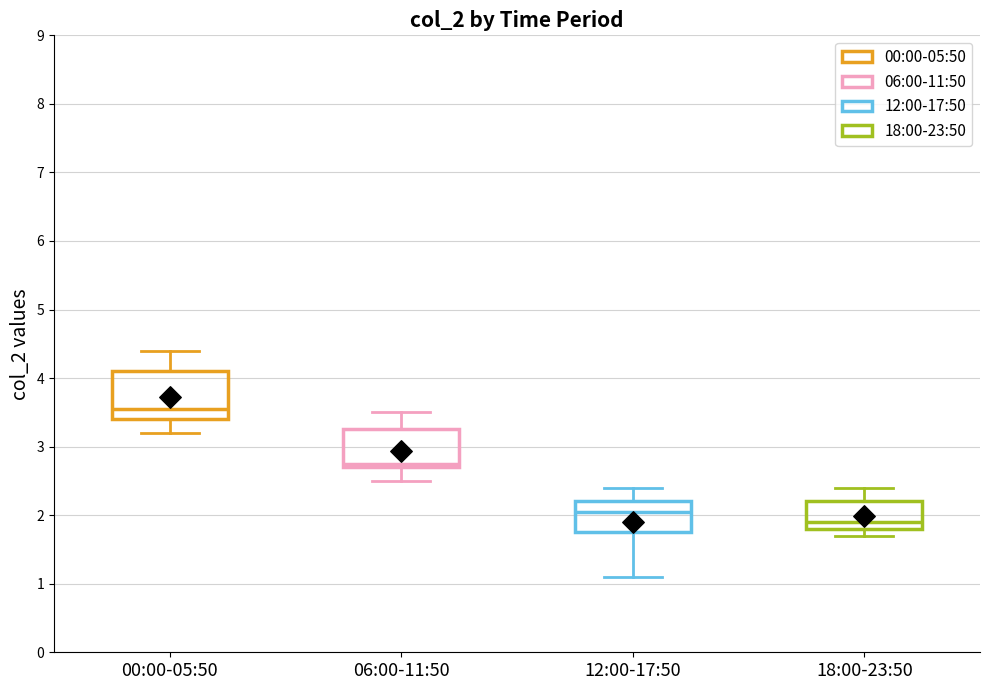

Reading left to right, transcribe this box plot: for each box, give where its median line is, the range the box spans, and where its two whiskers end, as read against the y-axis. The values are not printed on the chart, so give them approximately, as read against the axis.

00:00-05:50: median 3.6, box 3.4 to 4.1, whiskers 3.2 to 4.4
06:00-11:50: median 2.8, box 2.7 to 3.3, whiskers 2.5 to 3.5
12:00-17:50: median 2.1, box 1.8 to 2.2, whiskers 1.1 to 2.4
18:00-23:50: median 1.9, box 1.8 to 2.2, whiskers 1.7 to 2.4